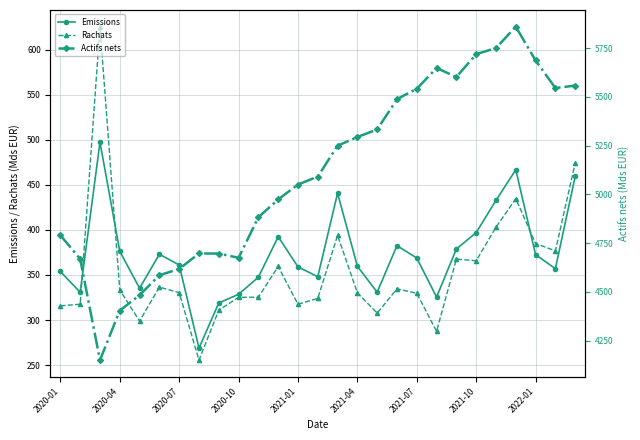

Is the value of Emissions at 2020-01 greater than the value of Rachats at 2020-07?

Yes